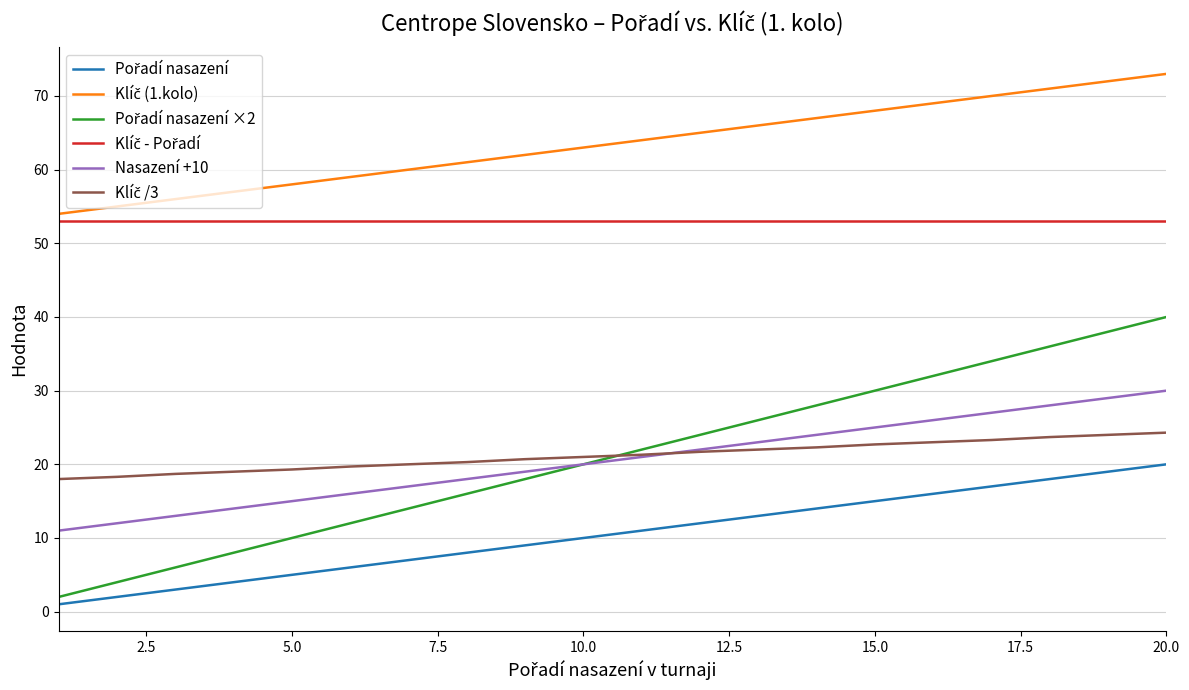

What is the highest value of the Nasazení +10 series?

30.0